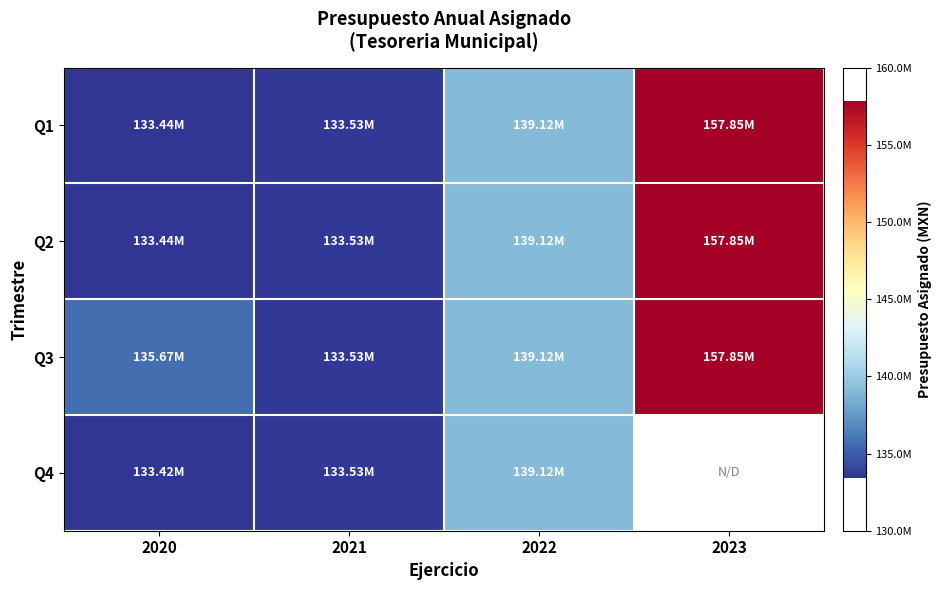

Rank the series at 2022 from lowest to highest value.

Q1, Q2, Q3, Q4